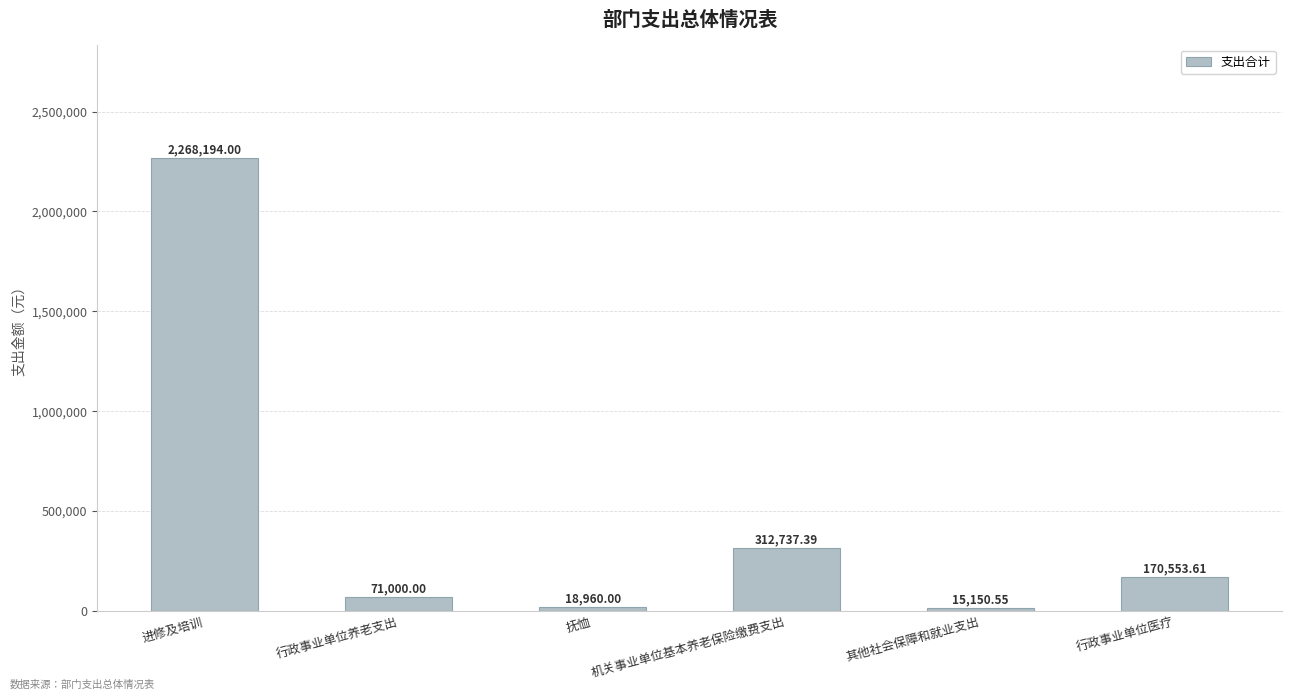

Where does the data first go above 170553?

进修及培训